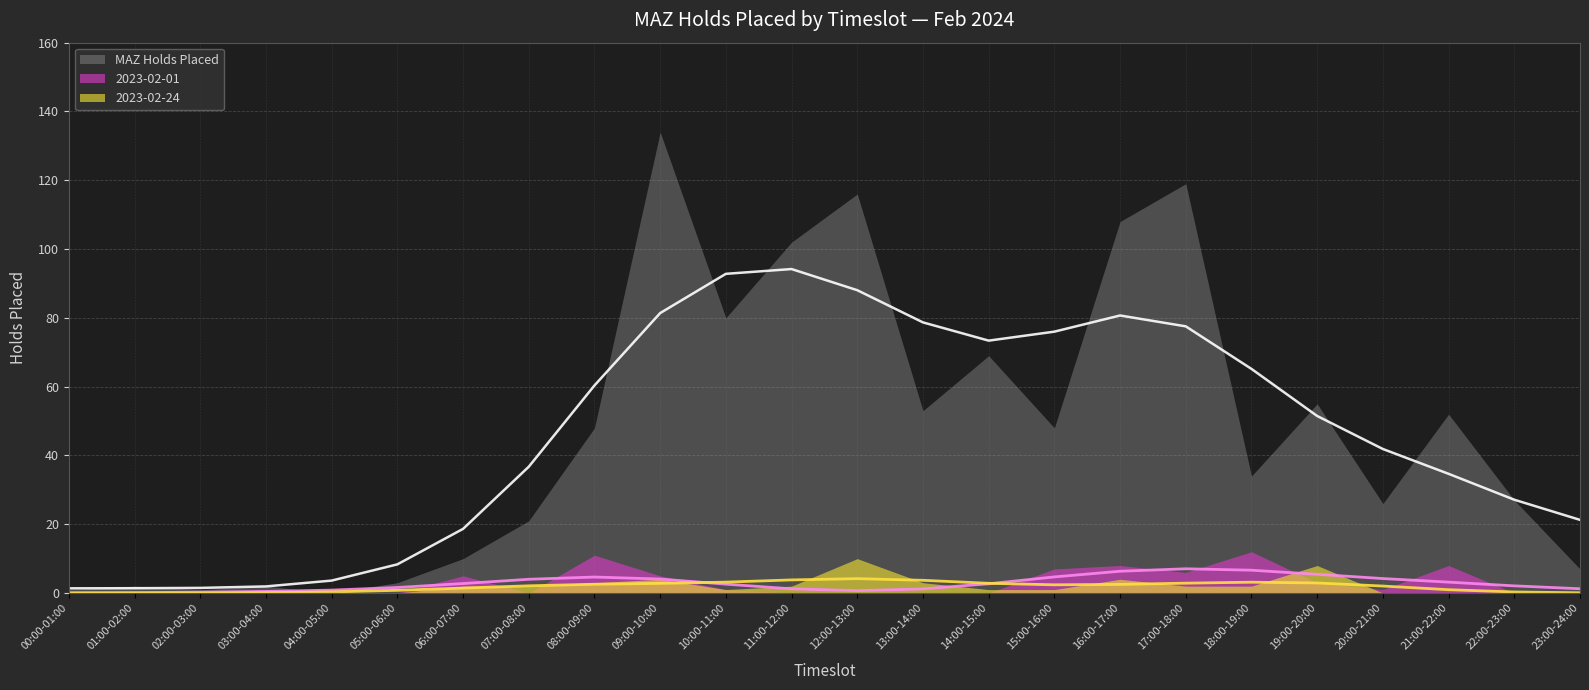

What is the sum of all 2023-02-01 values?

68